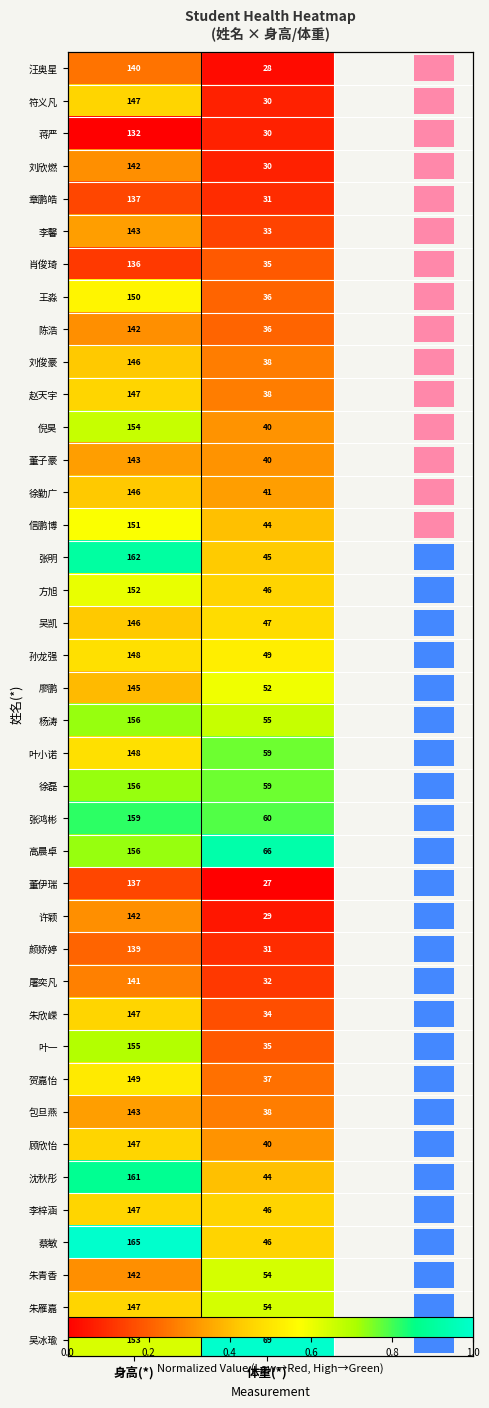

Which series changed the most between 身高(*) and 体重(*)?

蔡敏